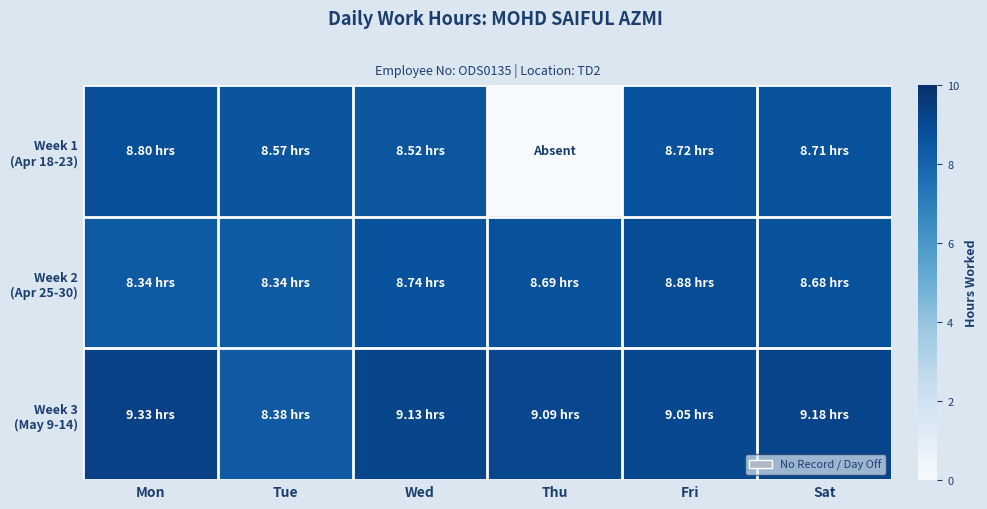

Count the number of data series in this chart.

3